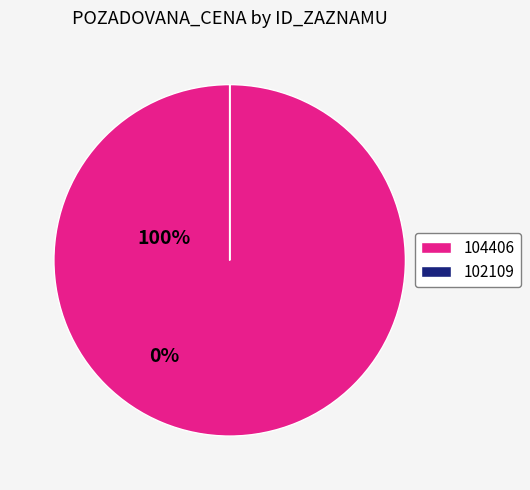

What is the majority slice?

104406